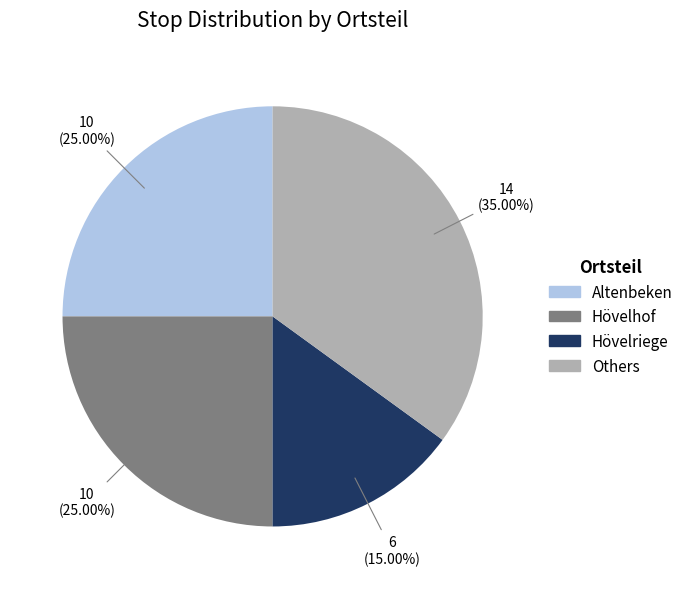

Is there a majority slice in this chart?

No